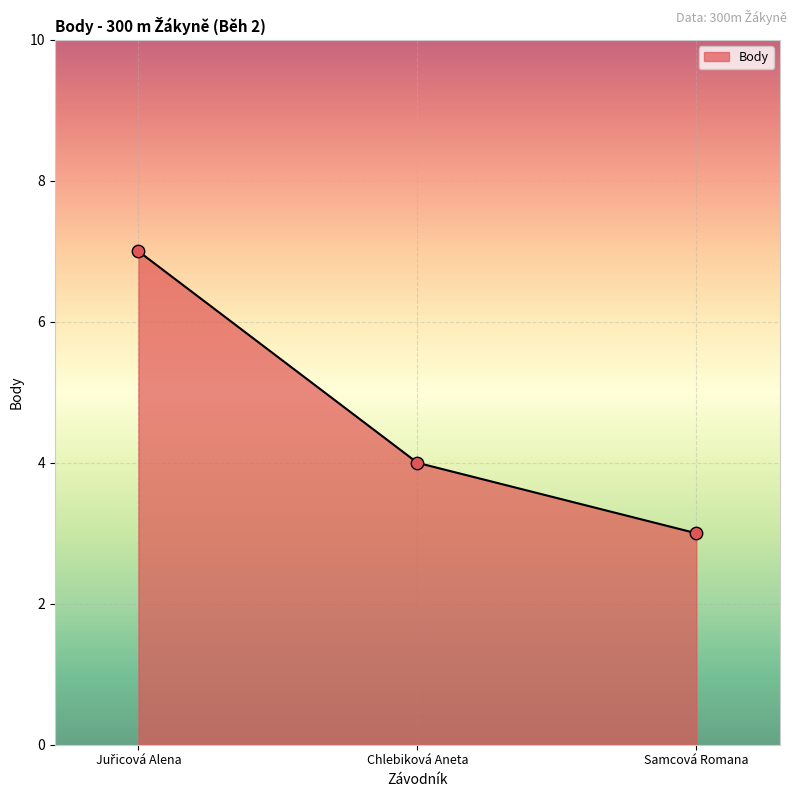

Approximately how many times larger is the value at Chlebiková Aneta compared to Samcová Romana?

1.3